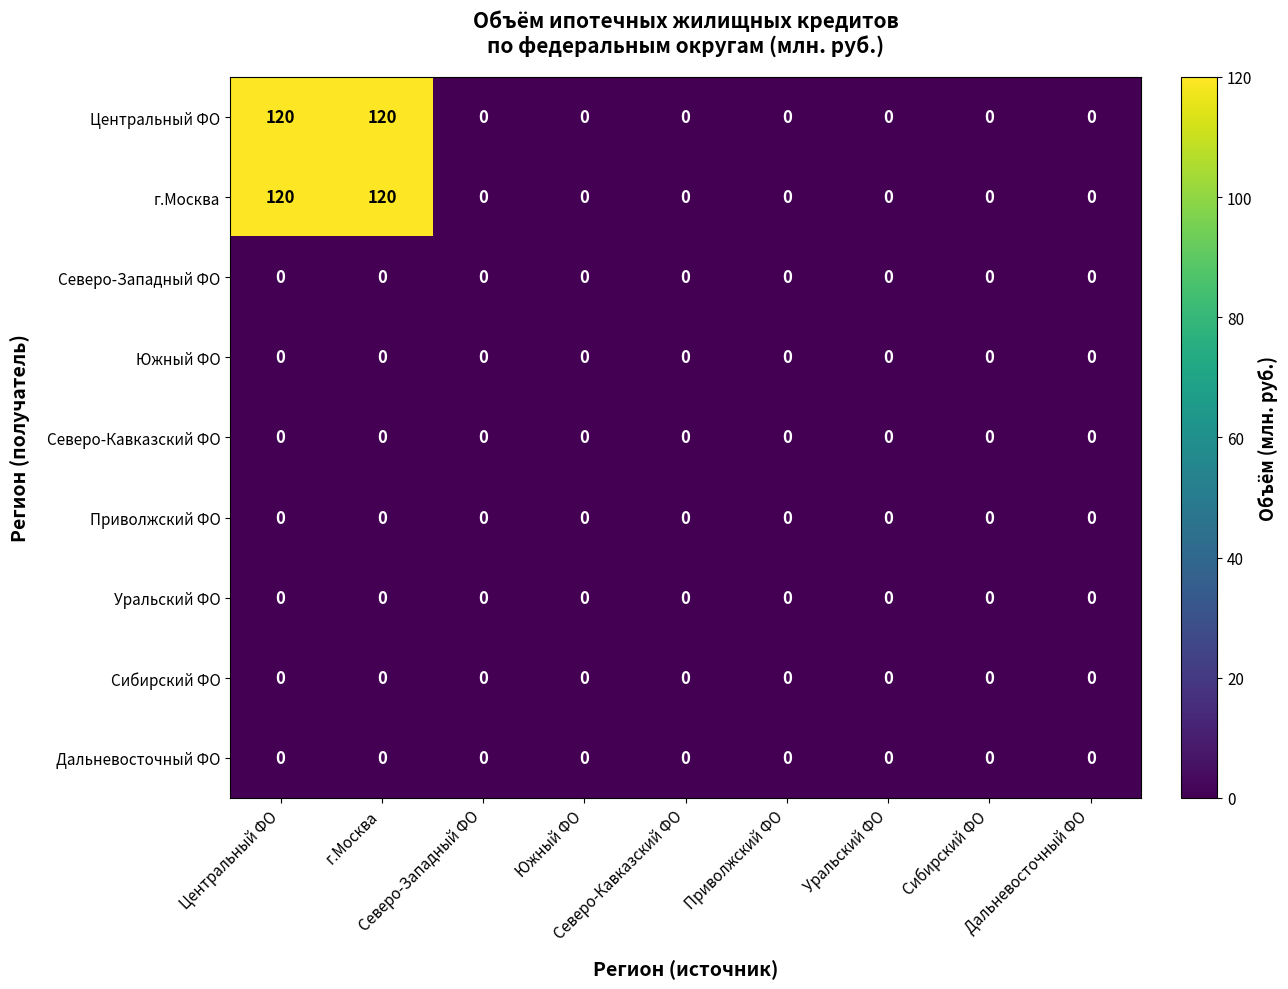

Reading left to right, transcribe all the data shown in this chart.

Центральный ФО: Центральный ФО=120	г.Москва=120	Северо-Западный ФО=0	Южный ФО=0	Северо-Кавказский ФО=0	Приволжский ФО=0	Уральский ФО=0	Сибирский ФО=0	Дальневосточный ФО=0
г.Москва: Центральный ФО=120	г.Москва=120	Северо-Западный ФО=0	Южный ФО=0	Северо-Кавказский ФО=0	Приволжский ФО=0	Уральский ФО=0	Сибирский ФО=0	Дальневосточный ФО=0
Северо-Западный ФО: Центральный ФО=0	г.Москва=0	Северо-Западный ФО=0	Южный ФО=0	Северо-Кавказский ФО=0	Приволжский ФО=0	Уральский ФО=0	Сибирский ФО=0	Дальневосточный ФО=0
Южный ФО: Центральный ФО=0	г.Москва=0	Северо-Западный ФО=0	Южный ФО=0	Северо-Кавказский ФО=0	Приволжский ФО=0	Уральский ФО=0	Сибирский ФО=0	Дальневосточный ФО=0
Северо-Кавказский ФО: Центральный ФО=0	г.Москва=0	Северо-Западный ФО=0	Южный ФО=0	Северо-Кавказский ФО=0	Приволжский ФО=0	Уральский ФО=0	Сибирский ФО=0	Дальневосточный ФО=0
Приволжский ФО: Центральный ФО=0	г.Москва=0	Северо-Западный ФО=0	Южный ФО=0	Северо-Кавказский ФО=0	Приволжский ФО=0	Уральский ФО=0	Сибирский ФО=0	Дальневосточный ФО=0
Уральский ФО: Центральный ФО=0	г.Москва=0	Северо-Западный ФО=0	Южный ФО=0	Северо-Кавказский ФО=0	Приволжский ФО=0	Уральский ФО=0	Сибирский ФО=0	Дальневосточный ФО=0
Сибирский ФО: Центральный ФО=0	г.Москва=0	Северо-Западный ФО=0	Южный ФО=0	Северо-Кавказский ФО=0	Приволжский ФО=0	Уральский ФО=0	Сибирский ФО=0	Дальневосточный ФО=0
Дальневосточный ФО: Центральный ФО=0	г.Москва=0	Северо-Западный ФО=0	Южный ФО=0	Северо-Кавказский ФО=0	Приволжский ФО=0	Уральский ФО=0	Сибирский ФО=0	Дальневосточный ФО=0